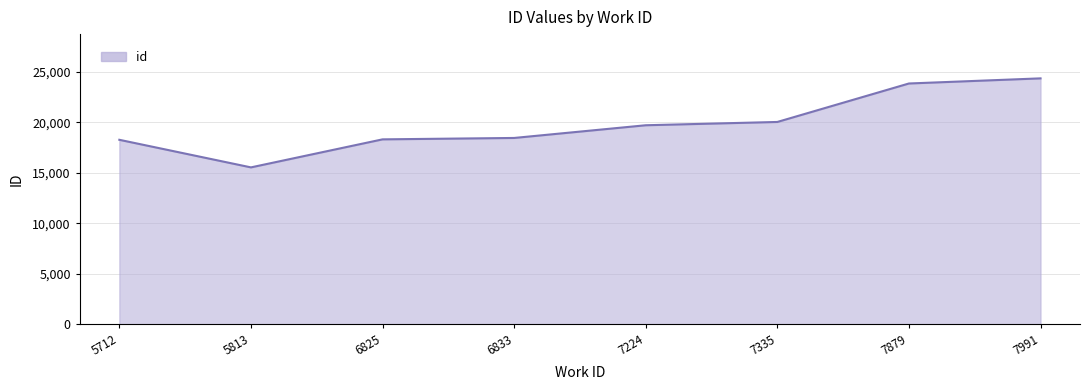

What is the difference between the maximum and minimum values?

8815